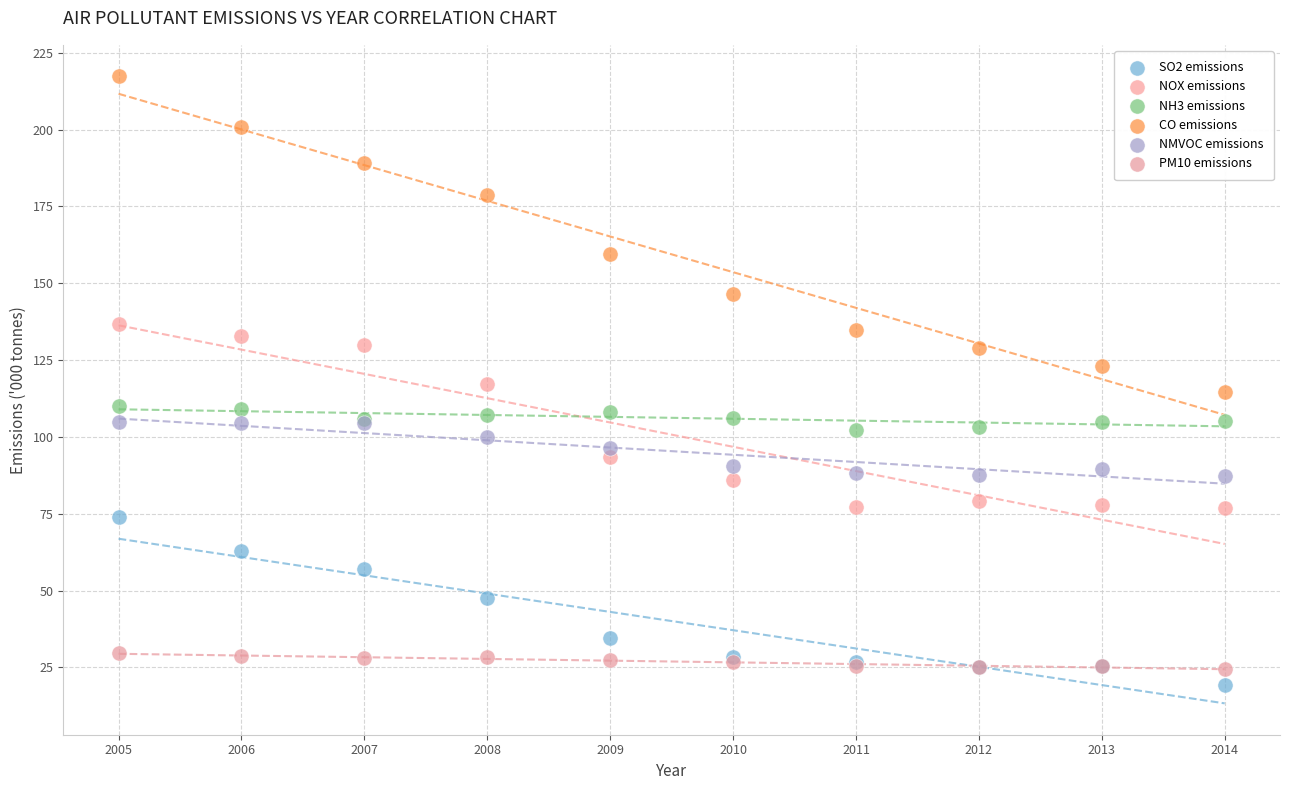

In the CO emissions series, what Y value is closest to 165?

159.5